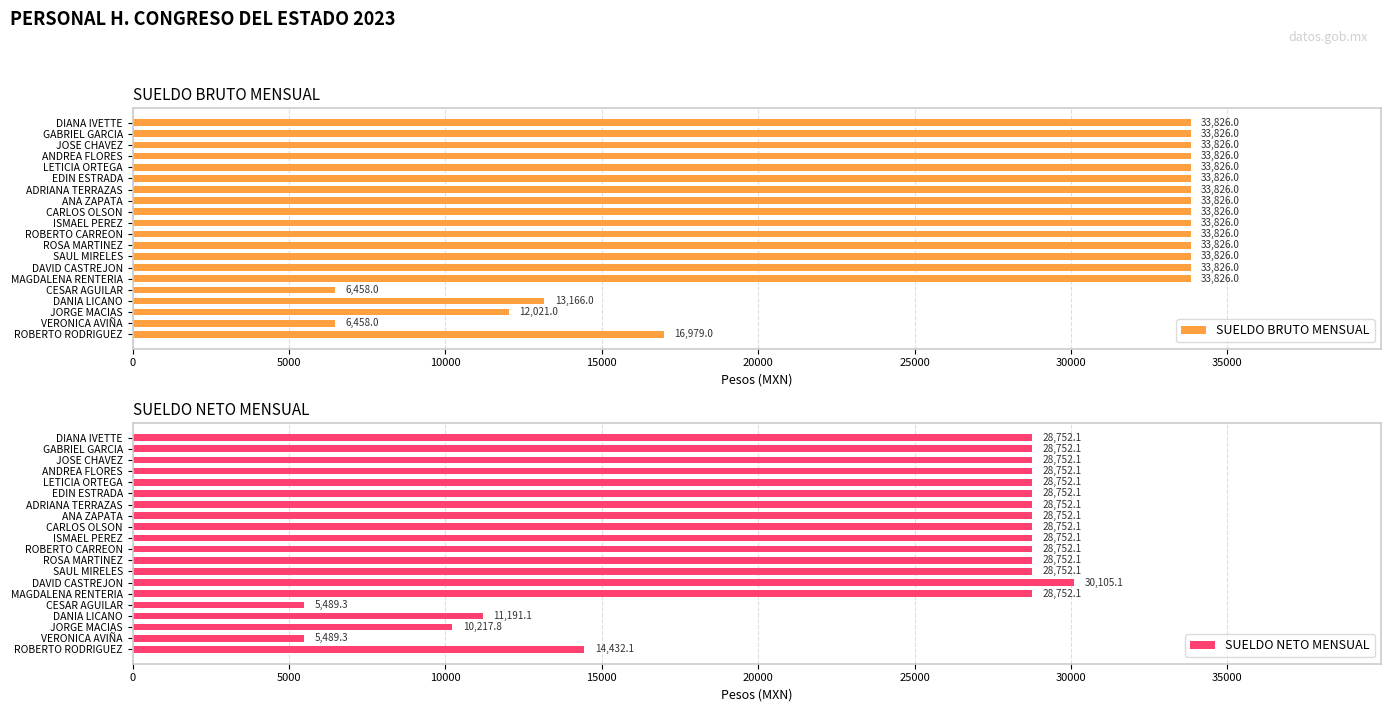

Count the number of categories in the chart.

20